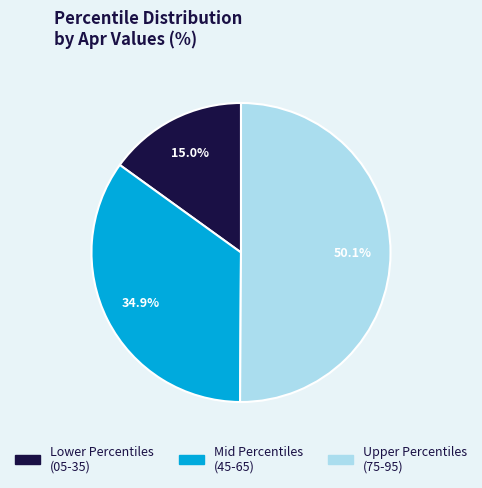

Count the number of slices in the pie.

3